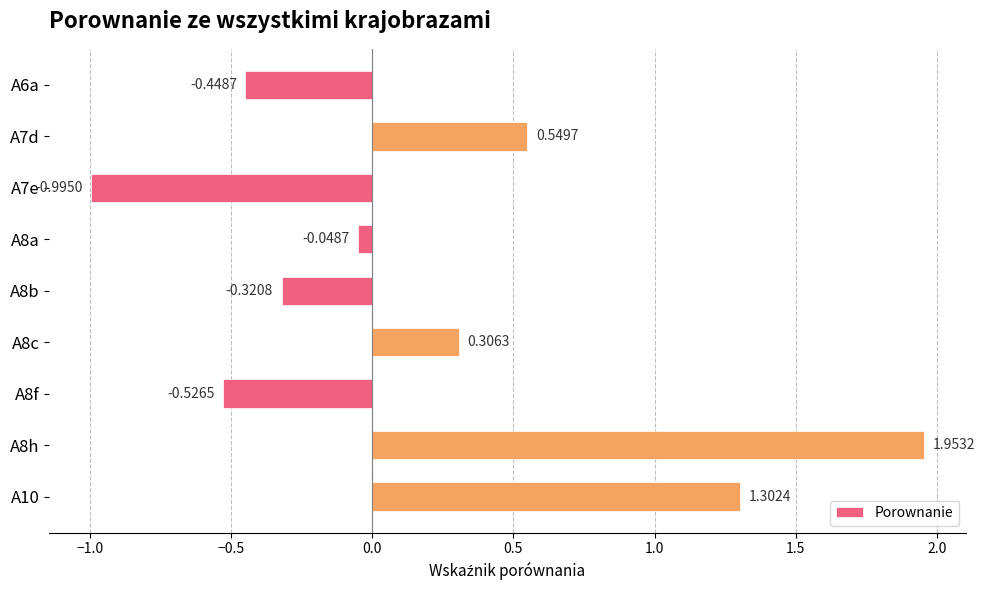

Which label corresponds to the largest value in the chart?

A8h